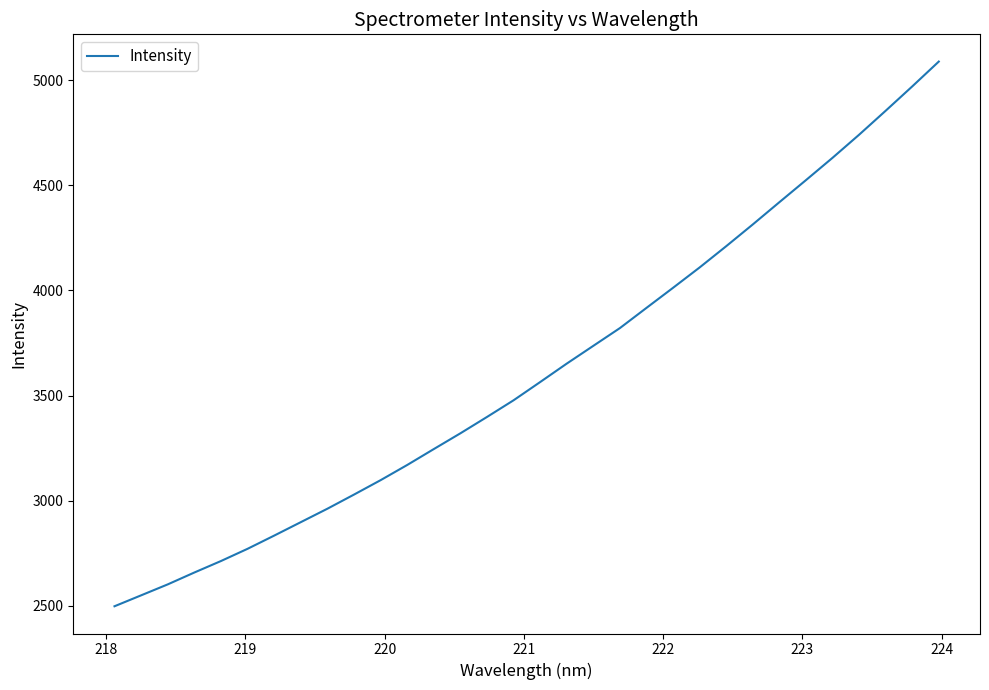

How many series are shown in this chart?

1